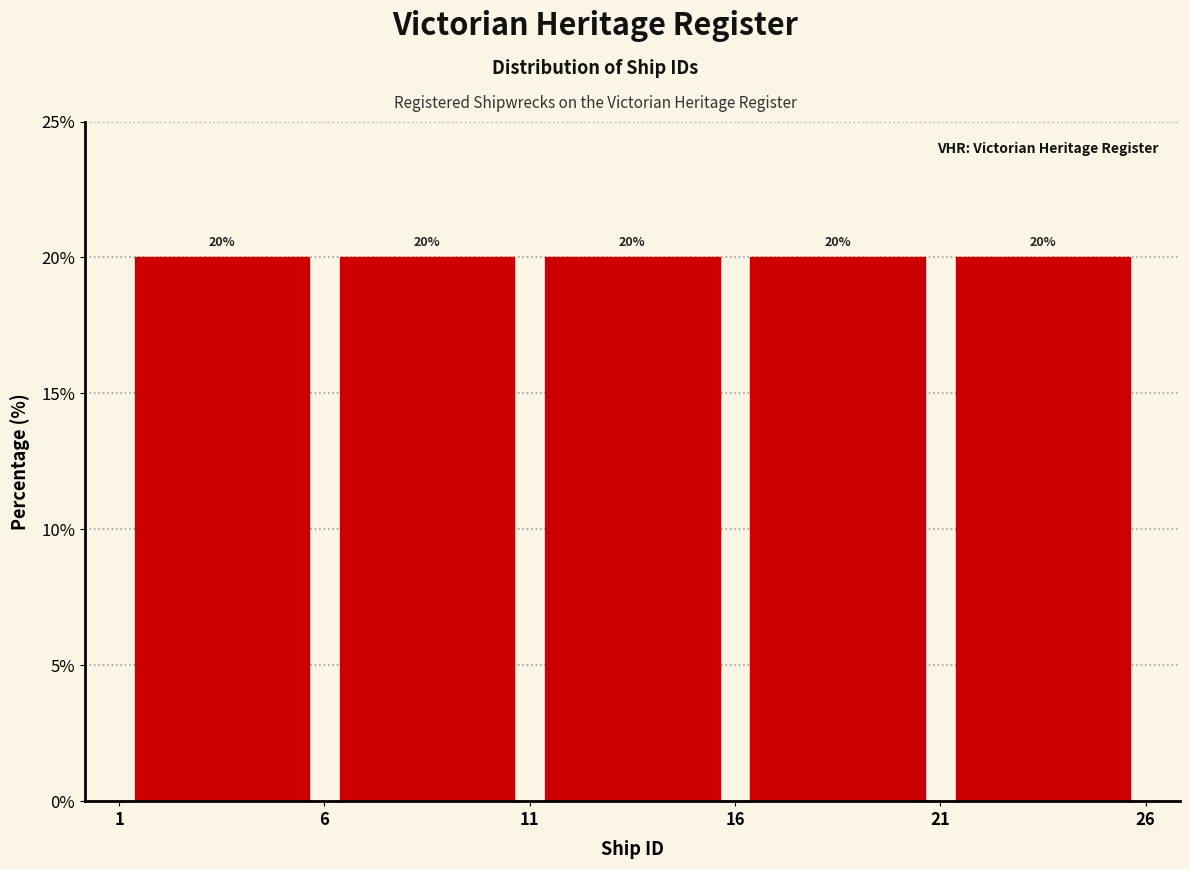

Reading left to right, list every bar in this chart as the range it spans on the x-axis followed by its height.

1 to 6: 20
6 to 11: 20
11 to 16: 20
16 to 21: 20
21 to 26: 20